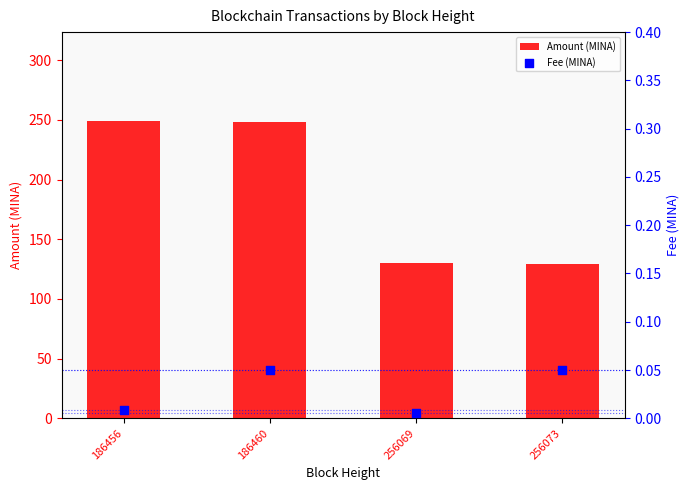

What are all the series names shown in the legend?

Amount (MINA), Fee (MINA)